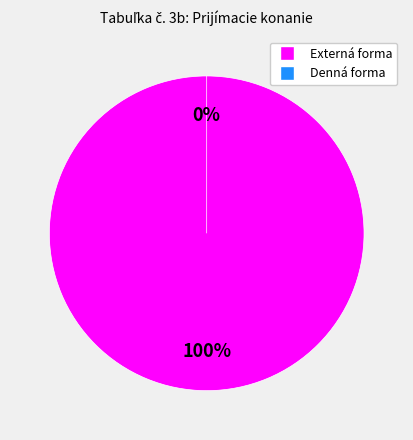

Is there any slice that represents more than half of the pie?

Yes